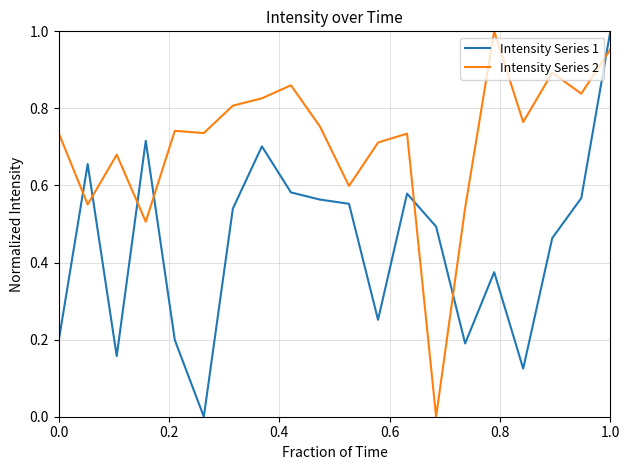

Rank the series by their average value, from lowest to highest.

Intensity Series 1, Intensity Series 2